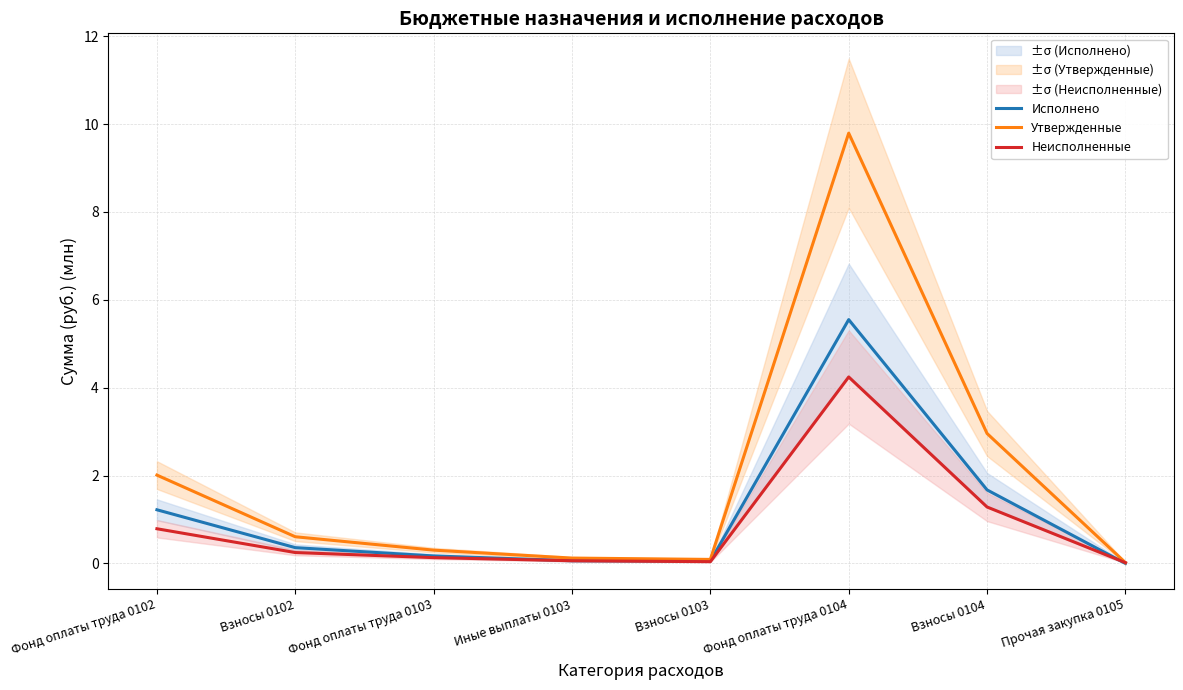

Where is Утвержденные nearest to the value 4?

Взносы 0104